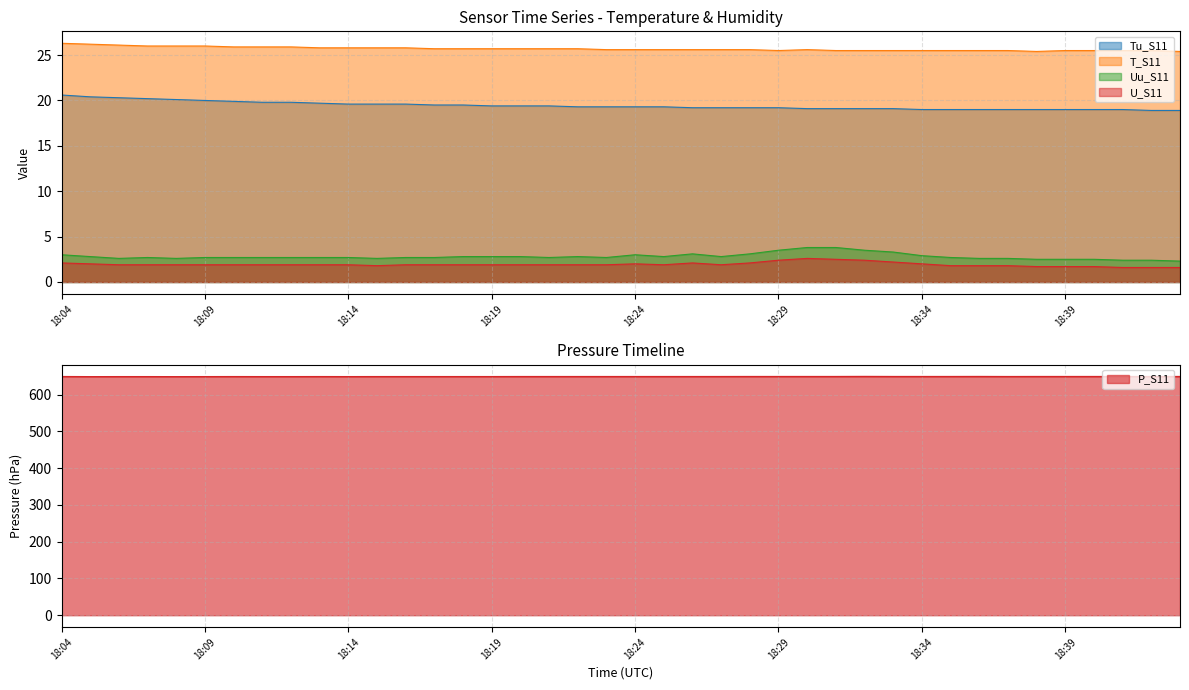

The Tu_S11 series shows 20.0 at 18:09. True or false?

True